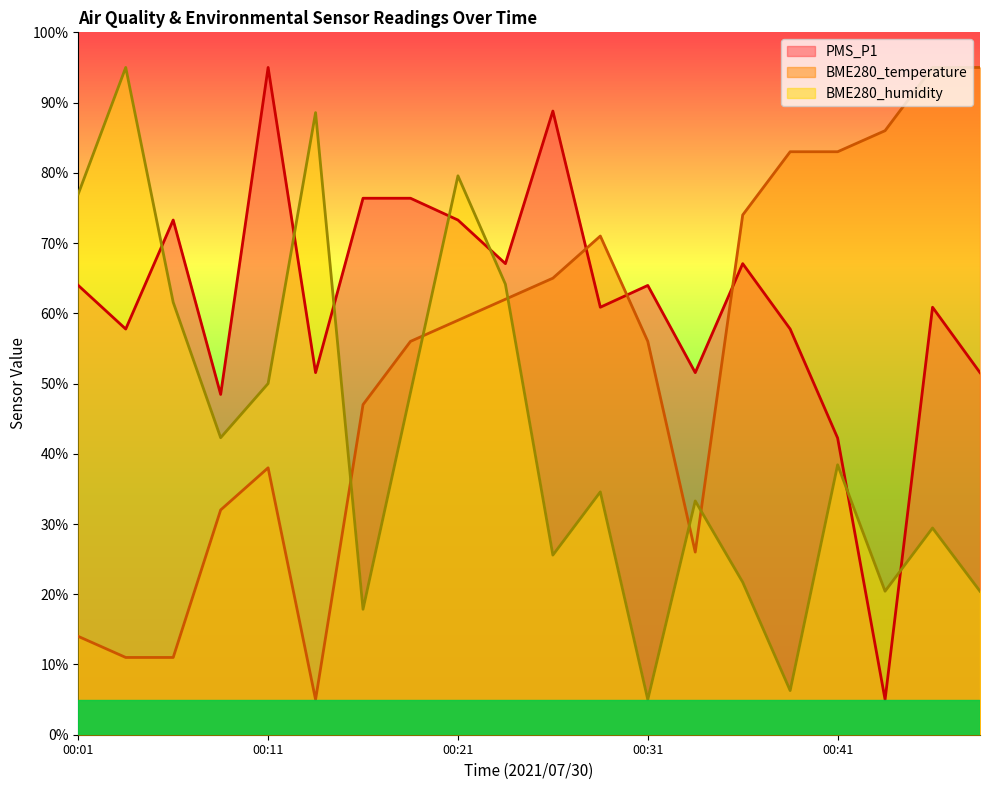

Where do PMS_P1 and BME280_humidity first cross each other?

00:03 and 00:06